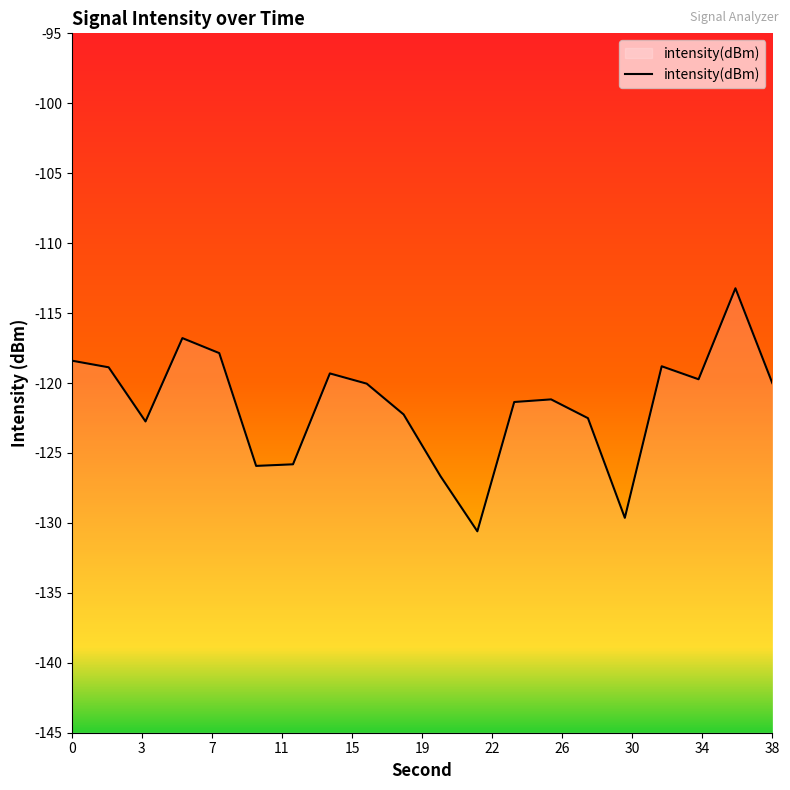

Read the value at 36.

-113.2